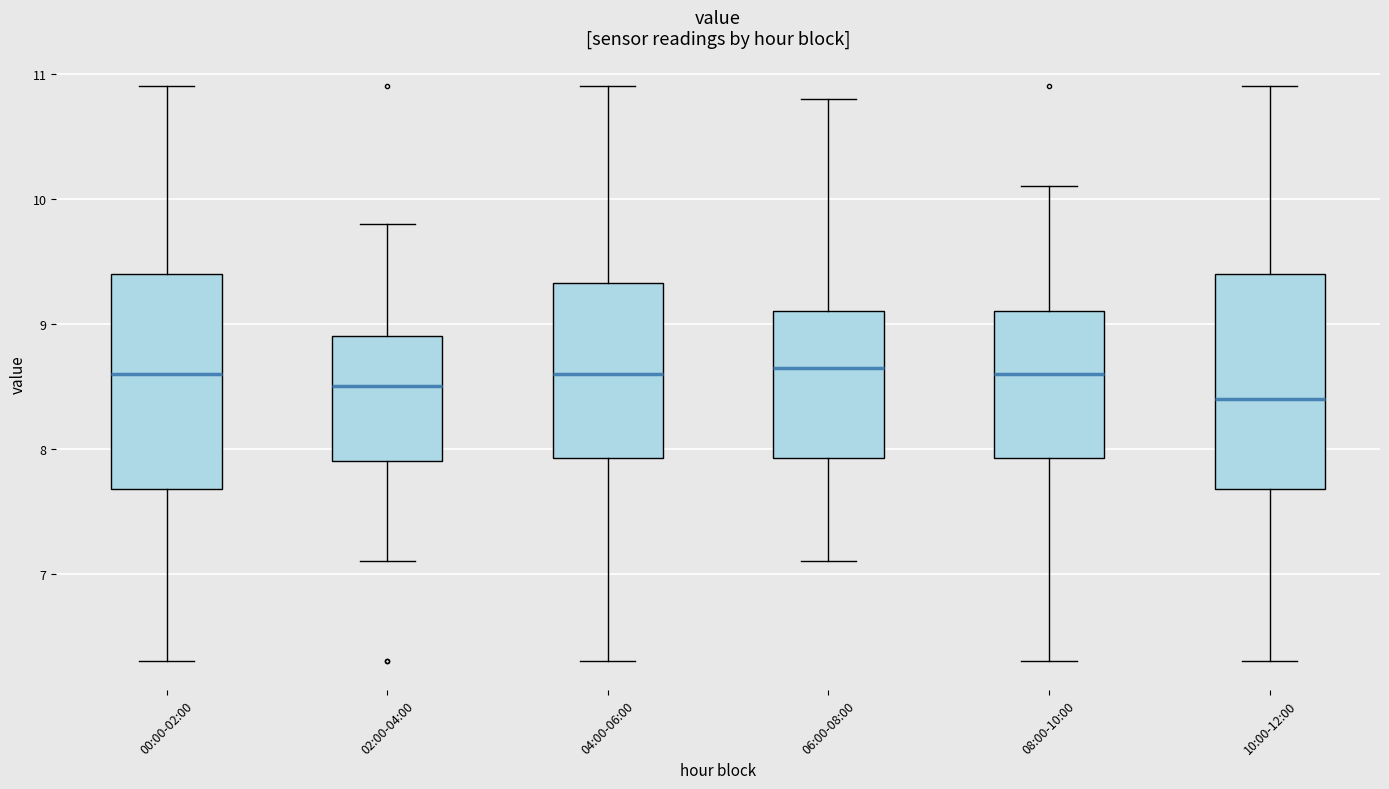

Where is the upper edge of the box for 02:00-04:00 on the y-axis? The values are not printed on the chart, so give them approximately, as read against the axis.

8.9